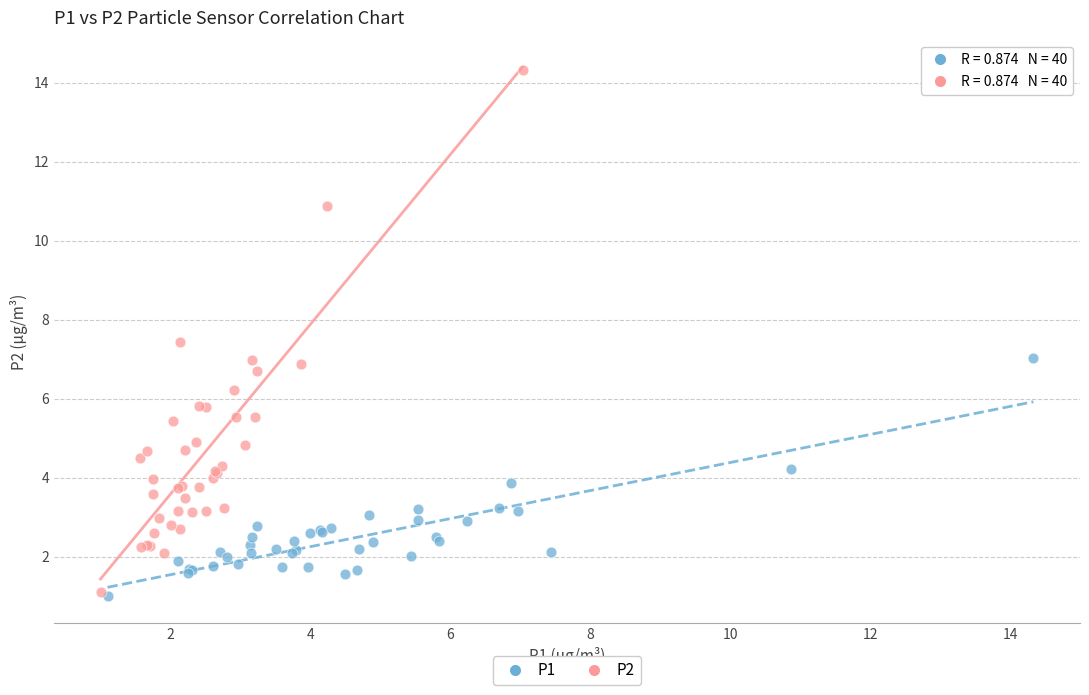

Which series contains the highest Y value?

P2